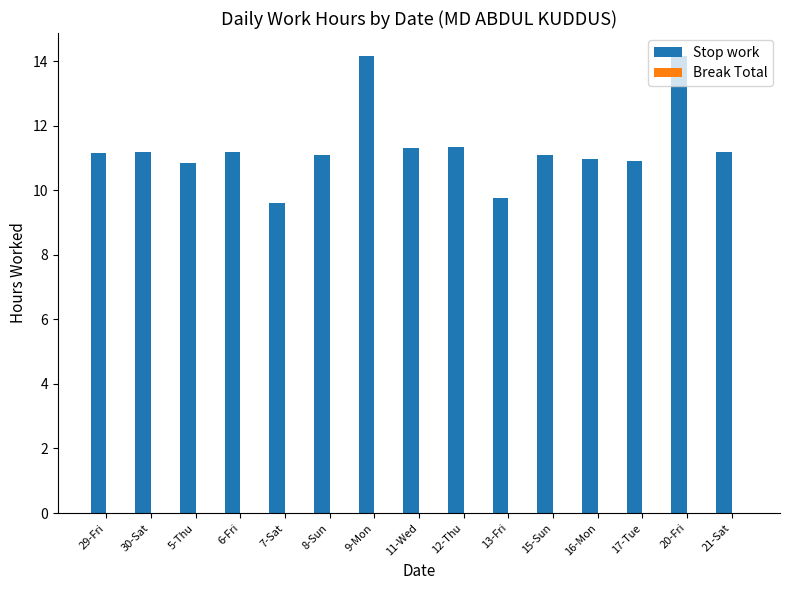

Which label corresponds to the smallest value in the chart?

7-Sat